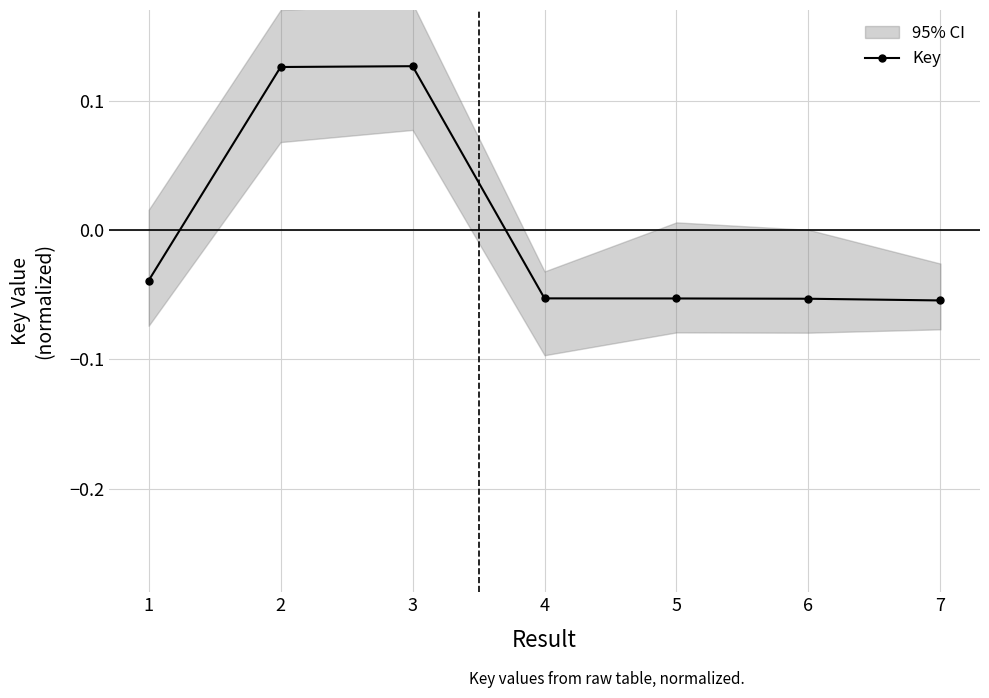

The value at 4 is -0.1. True or false?

True